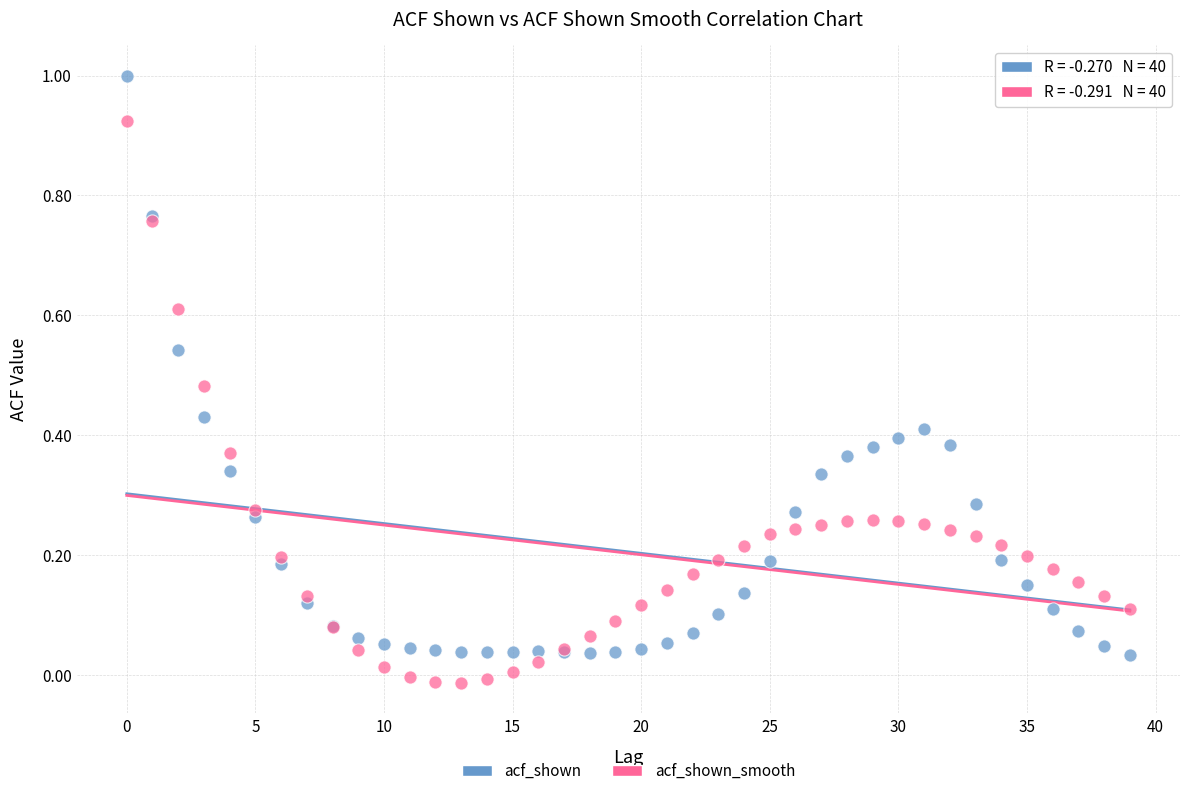

Which series reaches the minimum Y coordinate?

acf_shown_smooth